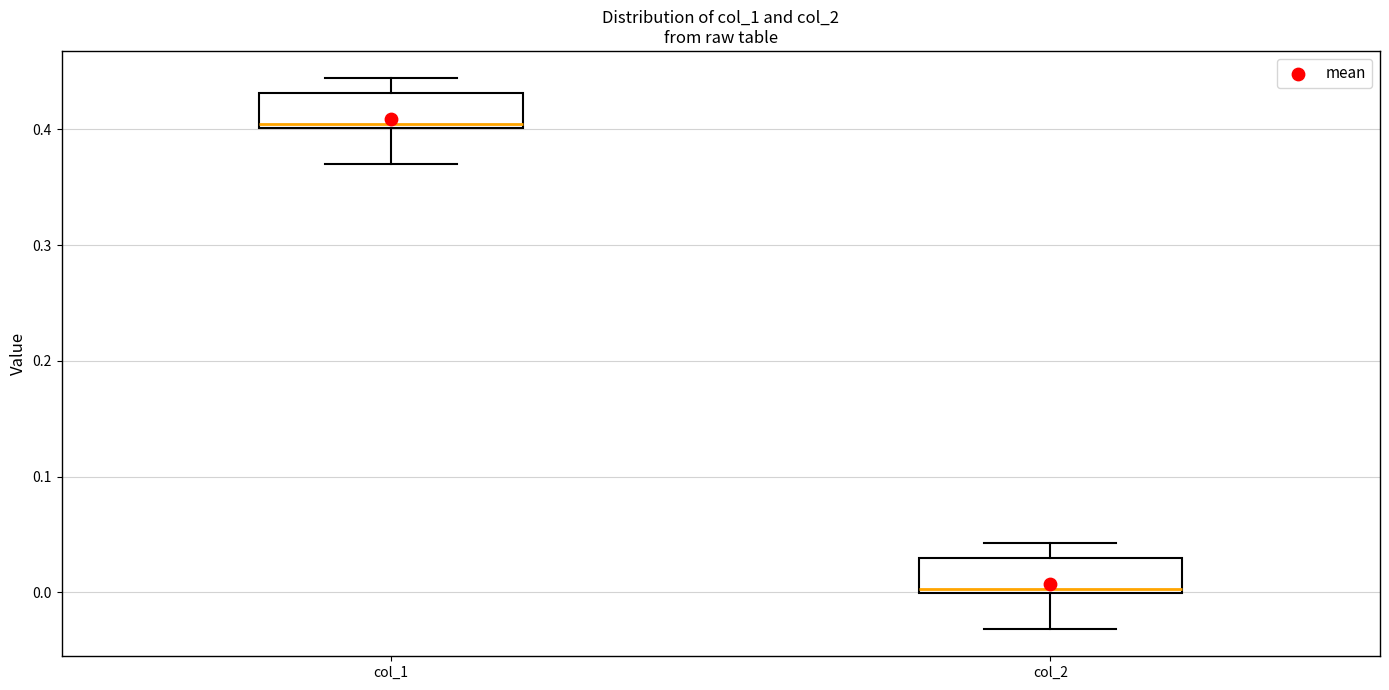

Reading left to right, transcribe this box plot: for each box, give where its median line is, the range the box spans, and where its two whiskers end, as read against the y-axis. The values are not printed on the chart, so give them approximately, as read against the axis.

col_1: median 0.40 (just above the box's lower edge), box 0.40 to 0.43, whiskers 0.37 to 0.44
col_2: median 0.00 (just above the box's lower edge), box 0.00 to 0.03, whiskers -0.03 to 0.04